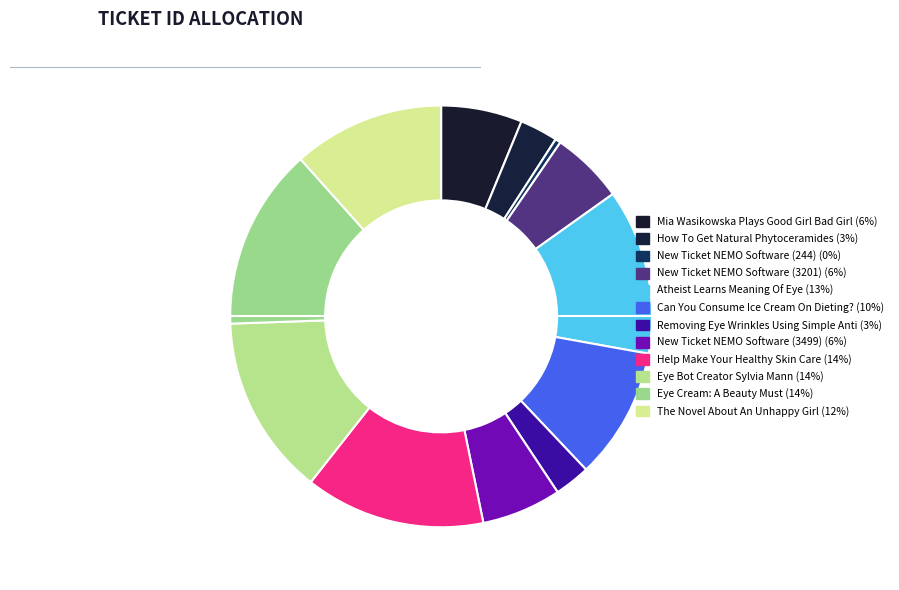

Is there a majority slice in this chart?

No